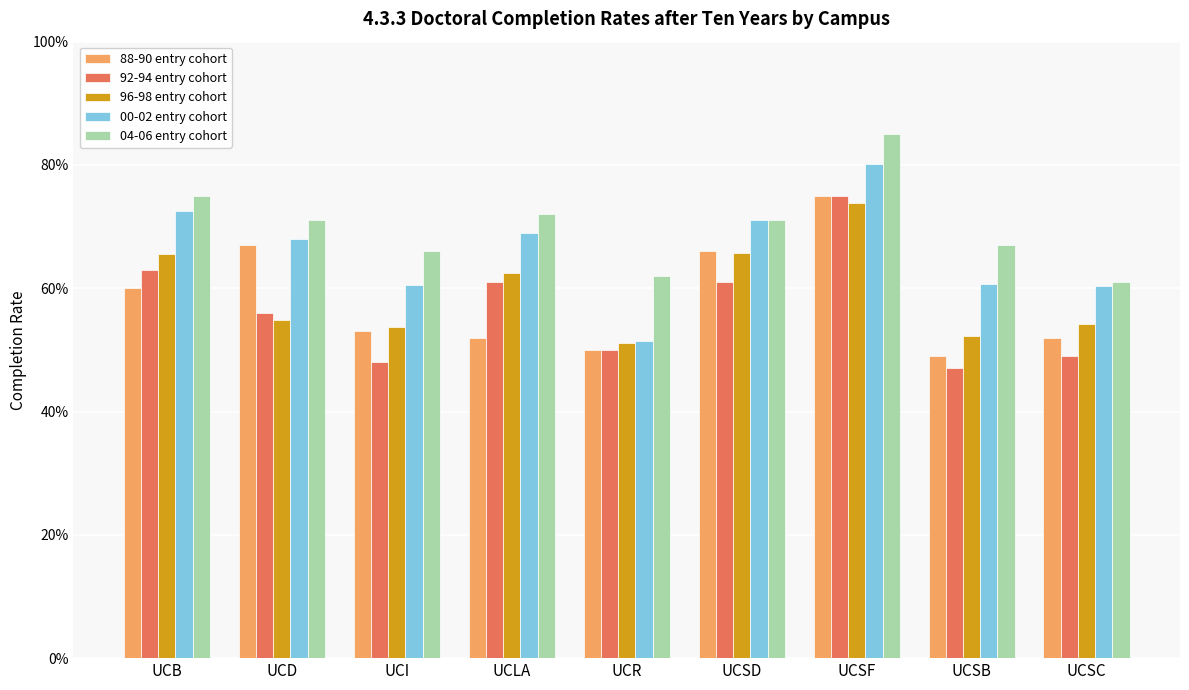

What is the maximum value for 04-06 entry cohort?

0.8